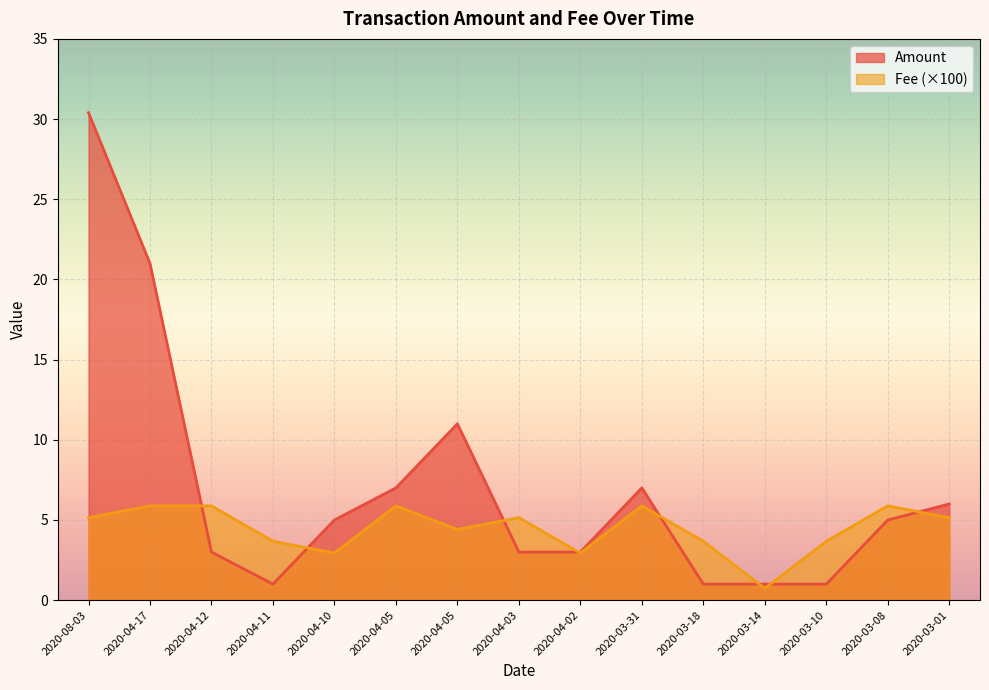

How many times do Fee and Amount cross each other?

8